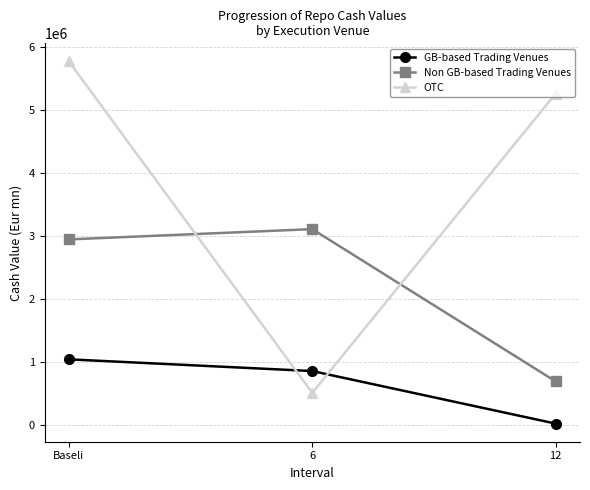

What is the value of the Non GB-based Trading Venues point at the 2nd from the left?

3112058.9